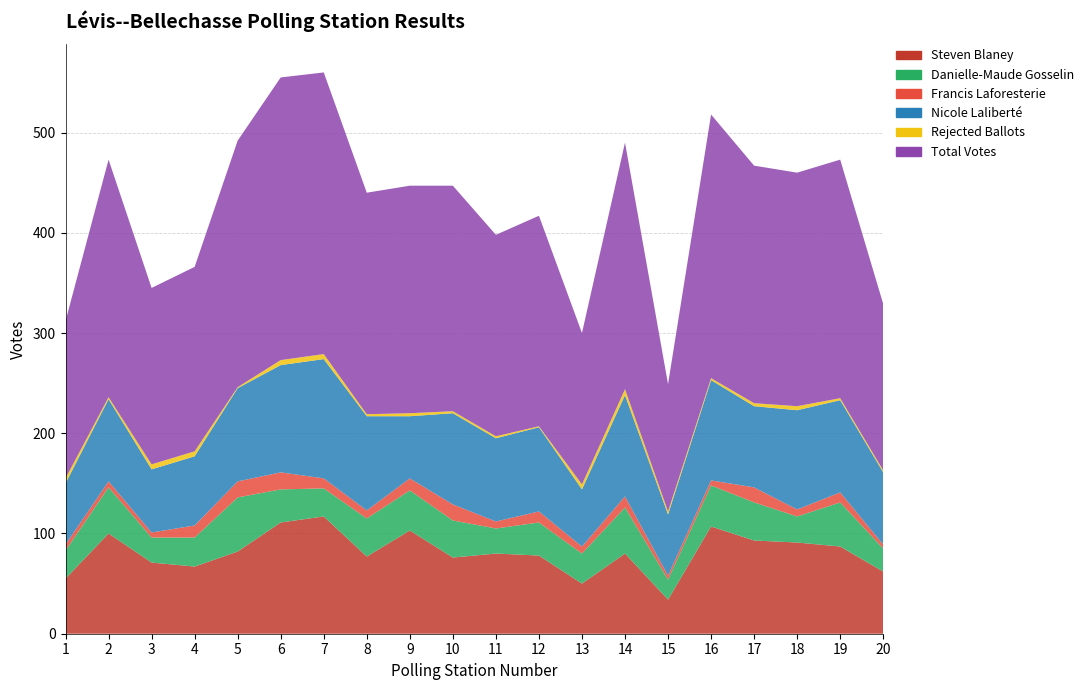

Reading left to right, list all the values displayed in this chart.

Steven Blaney: 1=55	2=100	3=71	4=67	5=82	6=111	7=117	8=77	9=103	10=76	11=80	12=78	13=50	14=80	15=34	16=107	17=93	18=91	19=87	20=62
Danielle-Maude Gosselin: 1=28	2=46	3=25	4=29	5=54	6=33	7=28	8=38	9=40	10=37	11=25	12=33	13=30	14=46	15=20	16=41	17=38	18=26	19=44	20=23
Francis Laforesterie: 1=6	2=6	3=5	4=12	5=16	6=17	7=10	8=8	9=12	10=16	11=7	12=11	13=7	14=11	15=4	16=5	17=15	18=7	19=10	20=4
Nicole Laliberté: 1=61	2=82	3=63	4=69	5=93	6=107	7=119	8=94	9=62	10=91	11=83	12=84	13=57	14=101	15=61	16=100	17=81	18=99	19=92	20=72
Rejected Ballots: 1=5	2=2	3=5	4=5	5=1	6=5	7=5	8=2	9=3	10=2	11=2	12=1	13=5	14=6	15=3	16=2	17=3	18=4	19=2	20=2
Total Votes: 1=157	2=237	3=176	4=184	5=246	6=282	7=281	8=221	9=227	10=225	11=201	12=210	13=151	14=246	15=127	16=263	17=237	18=233	19=238	20=166